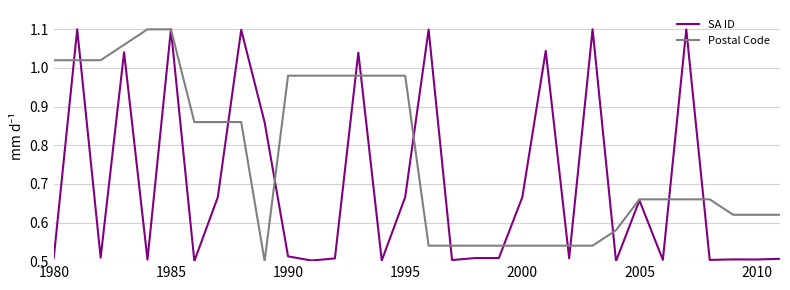

List the series in order of their overall mean, lowest first.

SA ID, Postal Code